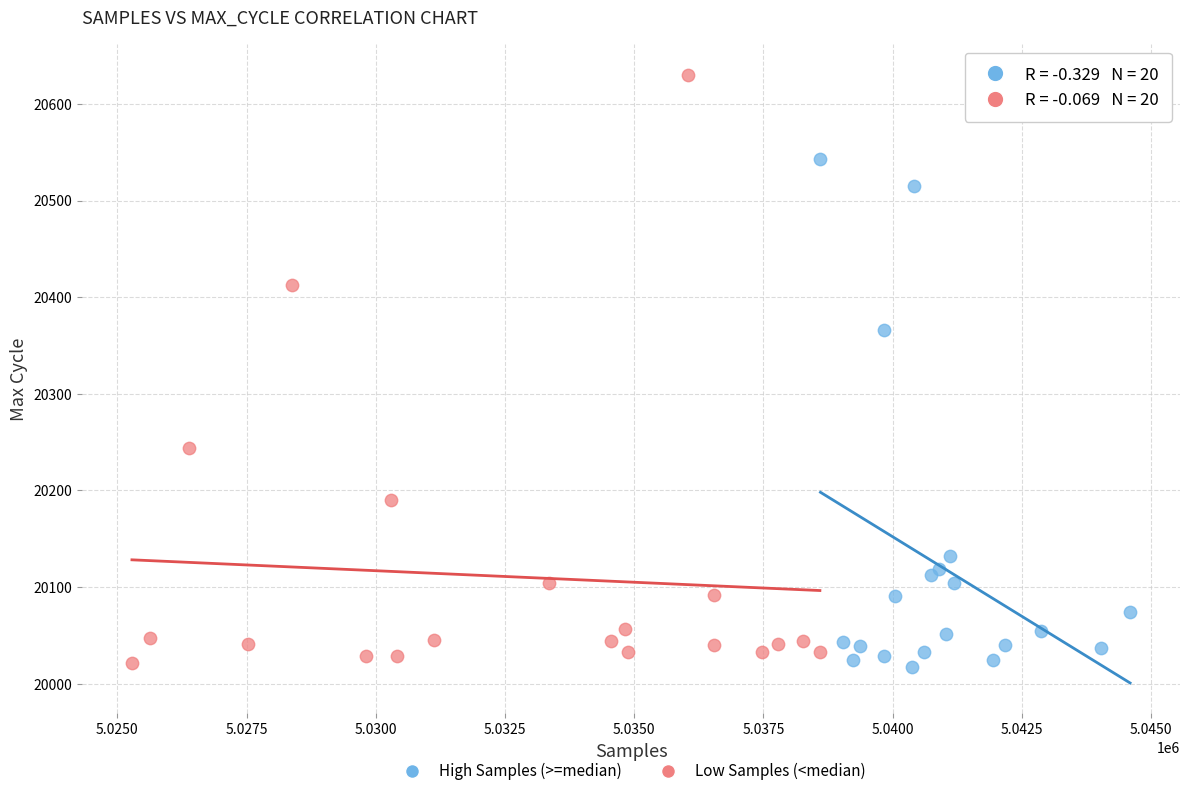

Which series contains the highest Y value?

Low Samples (<median)